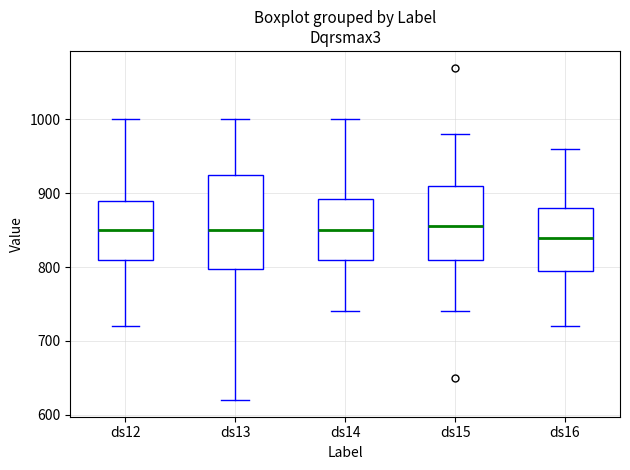

Where does the lower whisker of the box for ds12 end on the y-axis? The values are not printed on the chart, so give them approximately, as read against the axis.

720